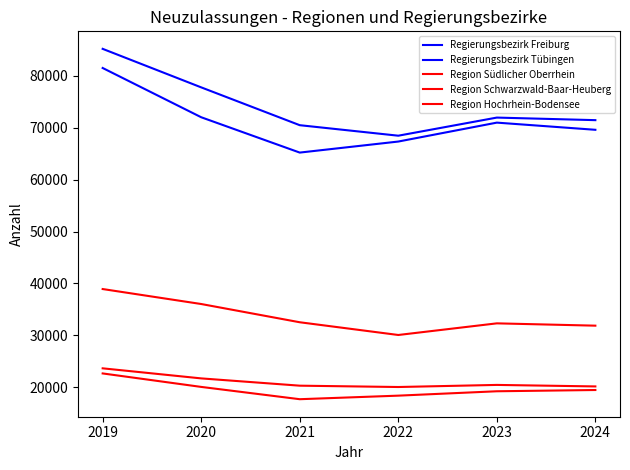

Does the chart display data point markers on the line(s)?

No